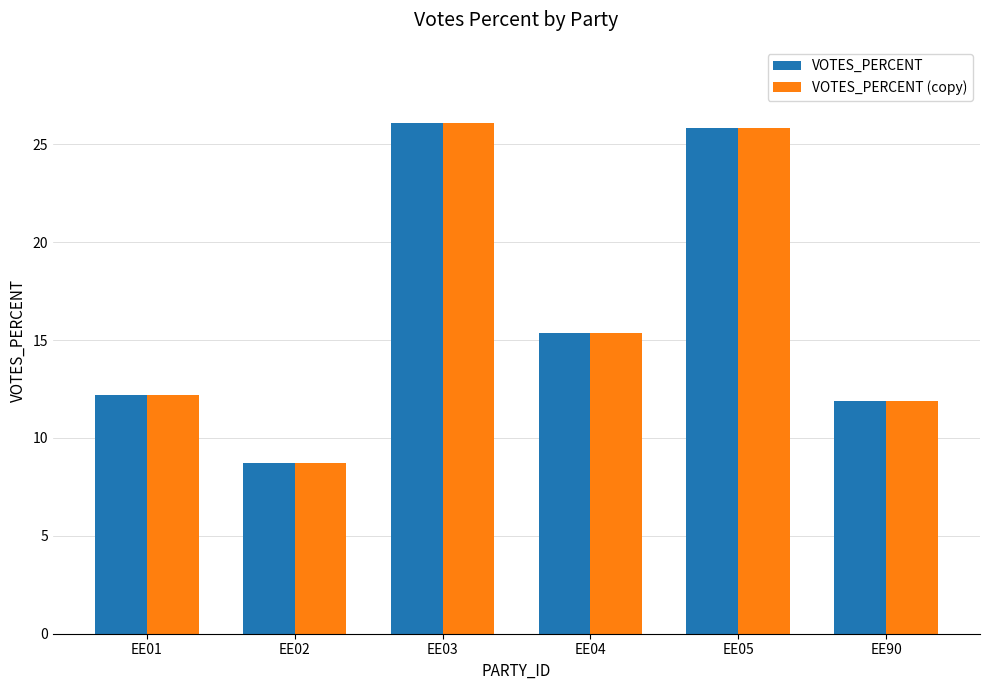

How many groups of bars are there?

6